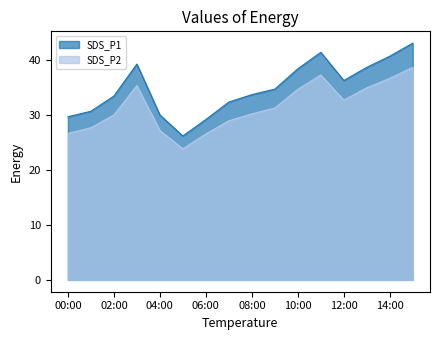

At which label does SDS_P1 first exceed 34?

03:00